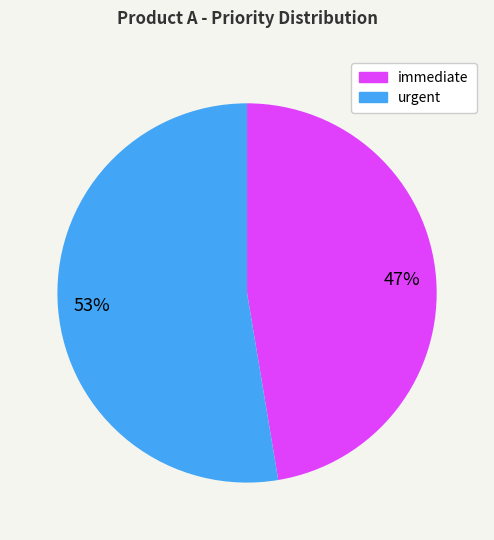

Rank the categories by value from lowest to highest.

immediate, urgent